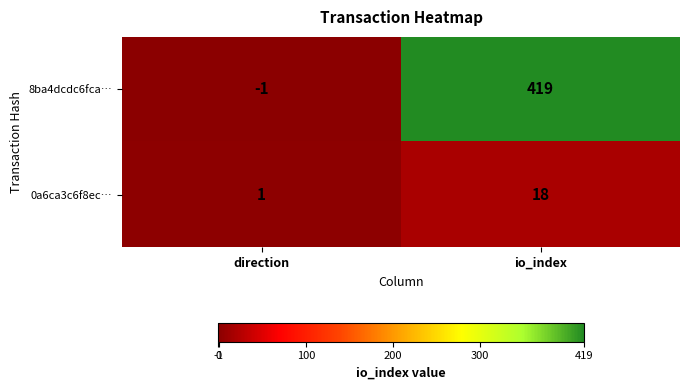

How many distinct data groups are displayed?

2